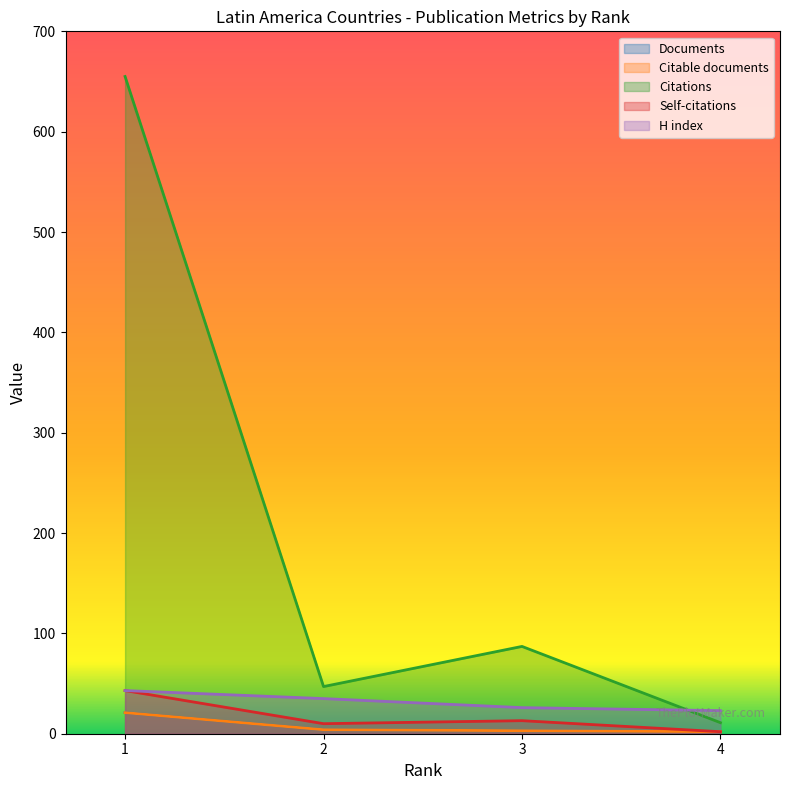

Reading left to right, transcribe all the data shown in this chart.

Documents: 21	4	3	2
Citable documents: 21	4	3	2
Citations: 655	47	87	11
Self-citations: 43	10	13	2
H index: 43	35	26	23